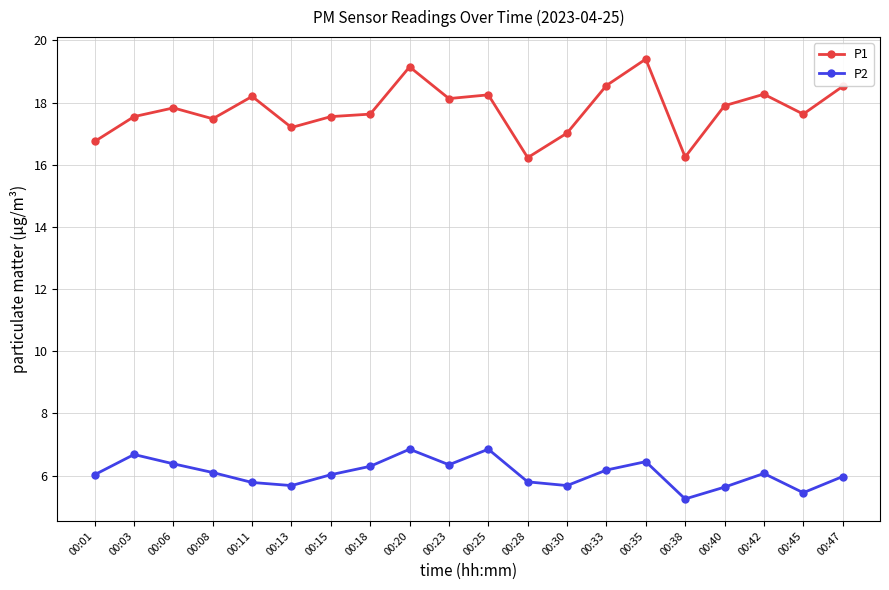

What is the maximum value shown in the chart?

19.4